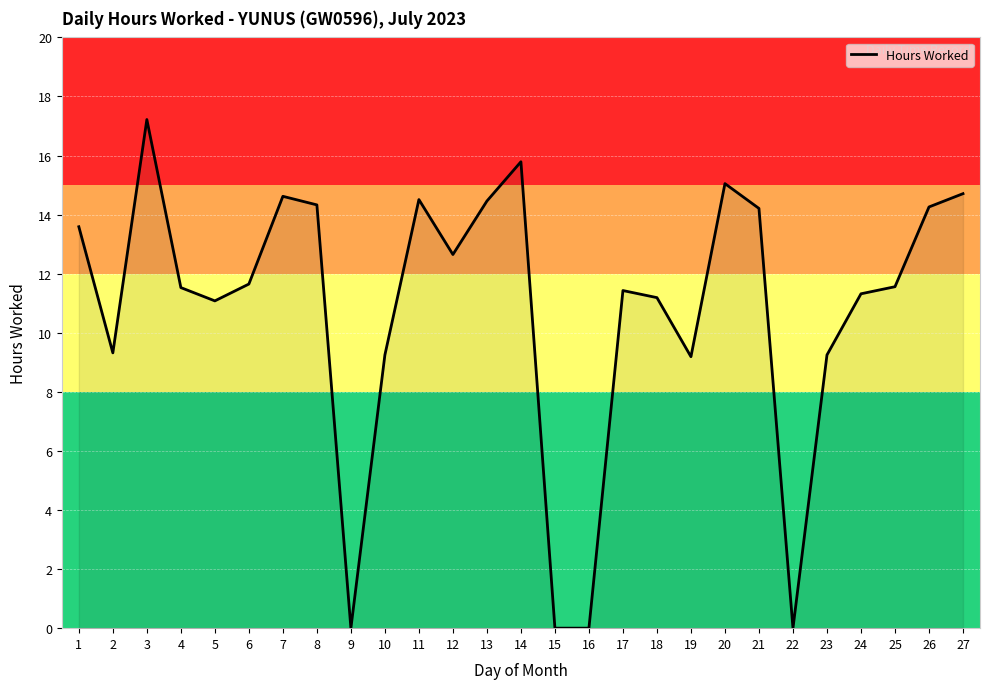

At which category does the data reach its first local valley?

2